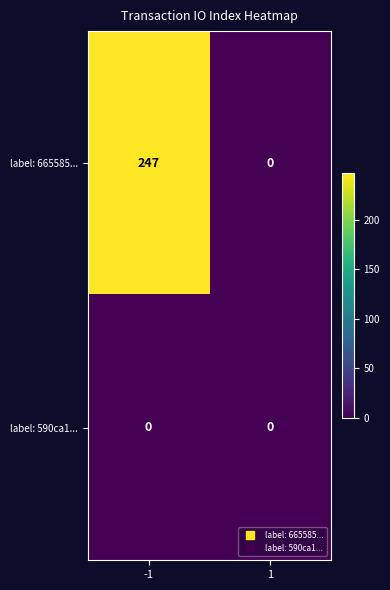

Reading left to right, list all the values displayed in this chart.

label: 665585...: 247	0
label: 590ca1...: 0	0